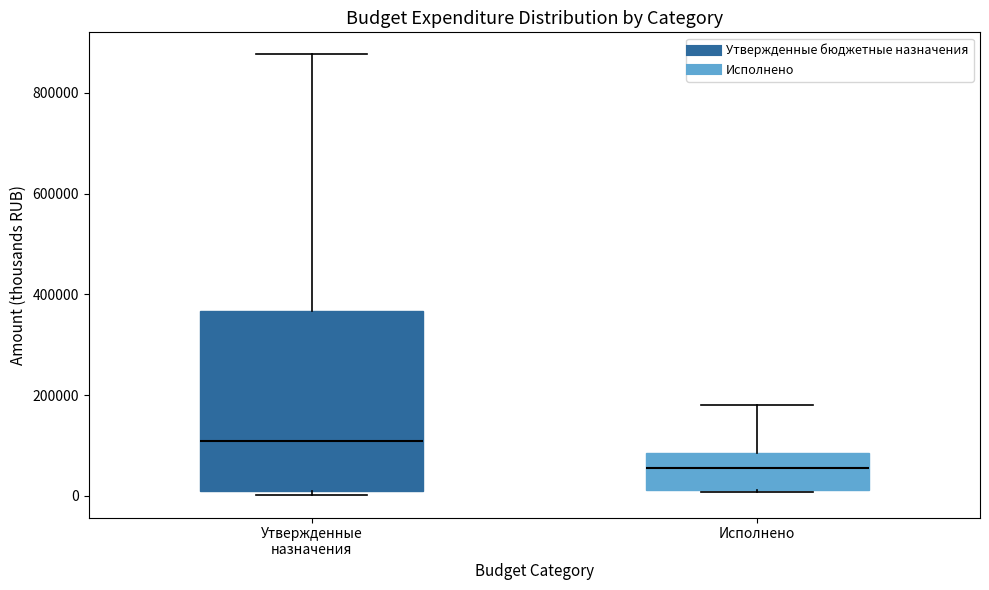

Which box's median line is the lowest?

Исполнено